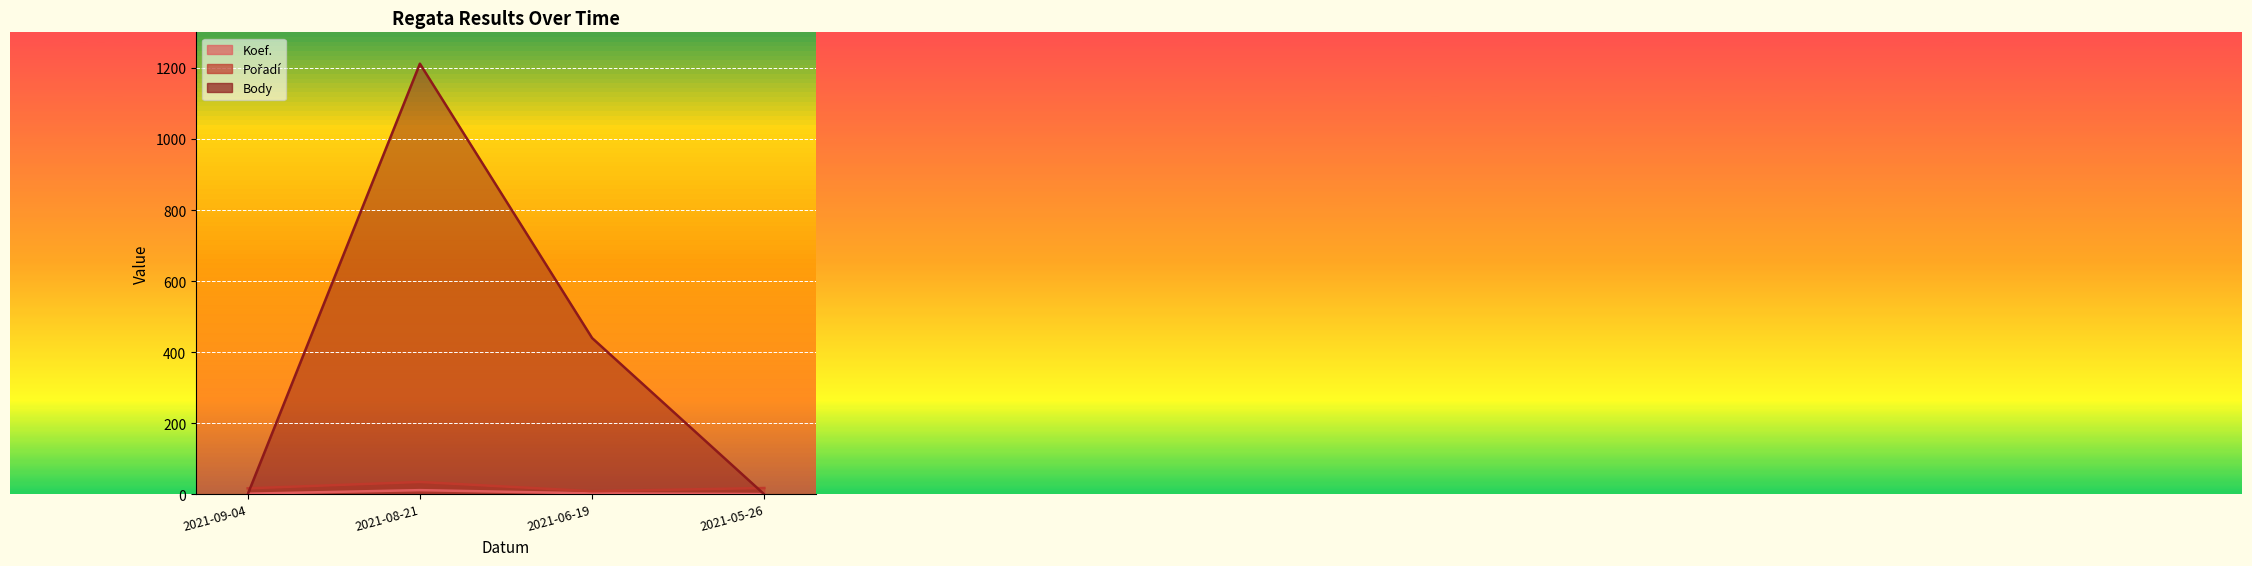

Which series changed the most between 2021-08-21 and 2021-06-19?

Body